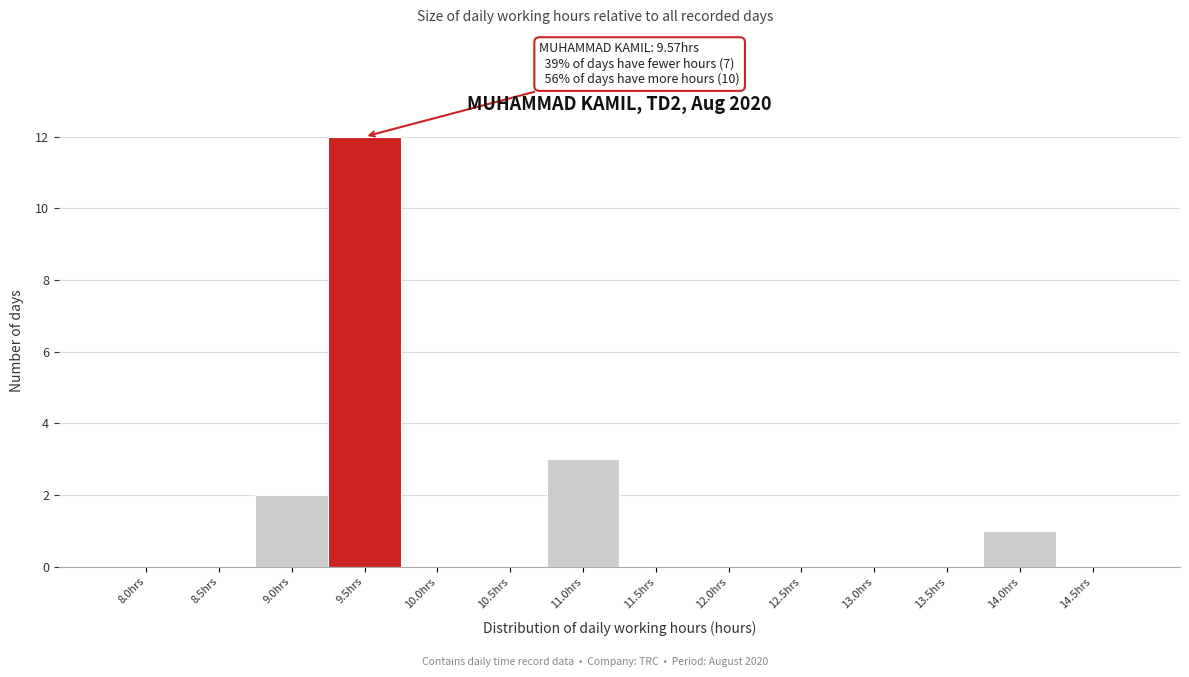

Reading left to right, extract all data points from this chart.

8.0hrs=0	8.5hrs=0	9.0hrs=2	9.5hrs=12	10.0hrs=0	10.5hrs=0	11.0hrs=3	11.5hrs=0	12.0hrs=0	12.5hrs=0	13.0hrs=0	13.5hrs=0	14.0hrs=1	14.5hrs=0